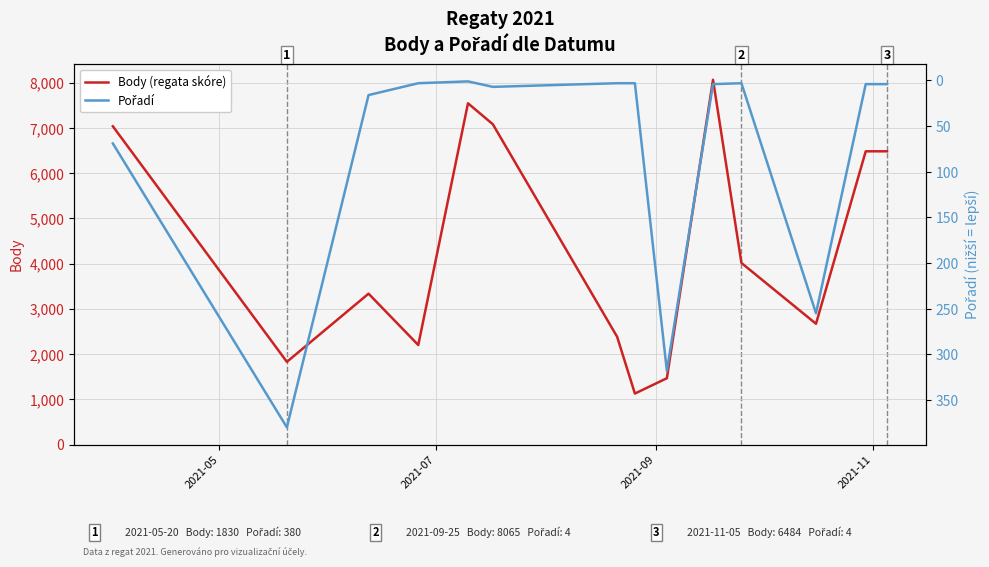

What is the highest value of the Body (regata skóre) series?

8065